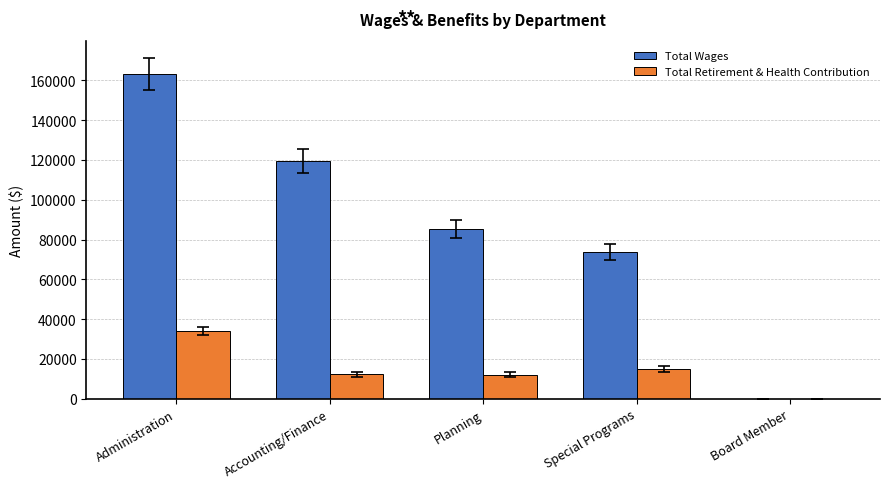

At which label is Total Retirement & Health Contribution closest to 16934?

Special Programs